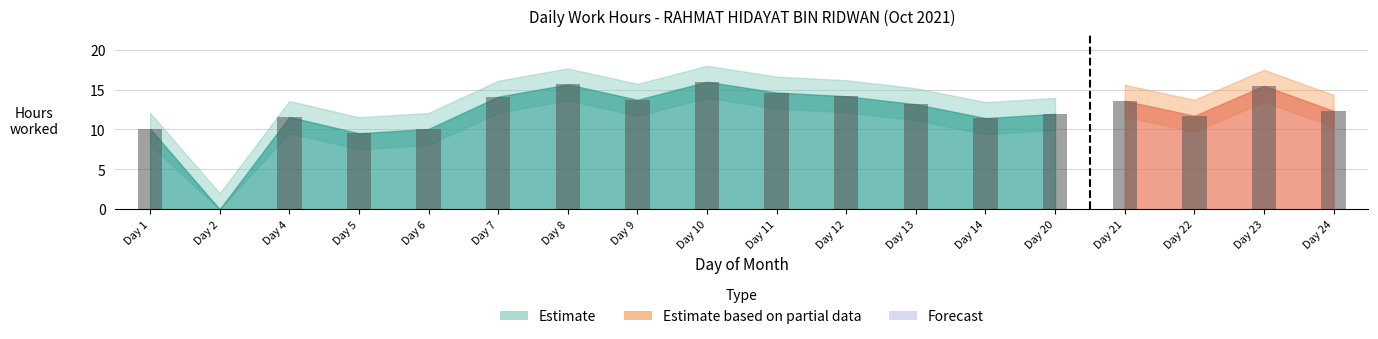

At 22, list the series in order from largest to smallest.

Work Hours Upper, Work Hours (Estimate), Work Hours Lower